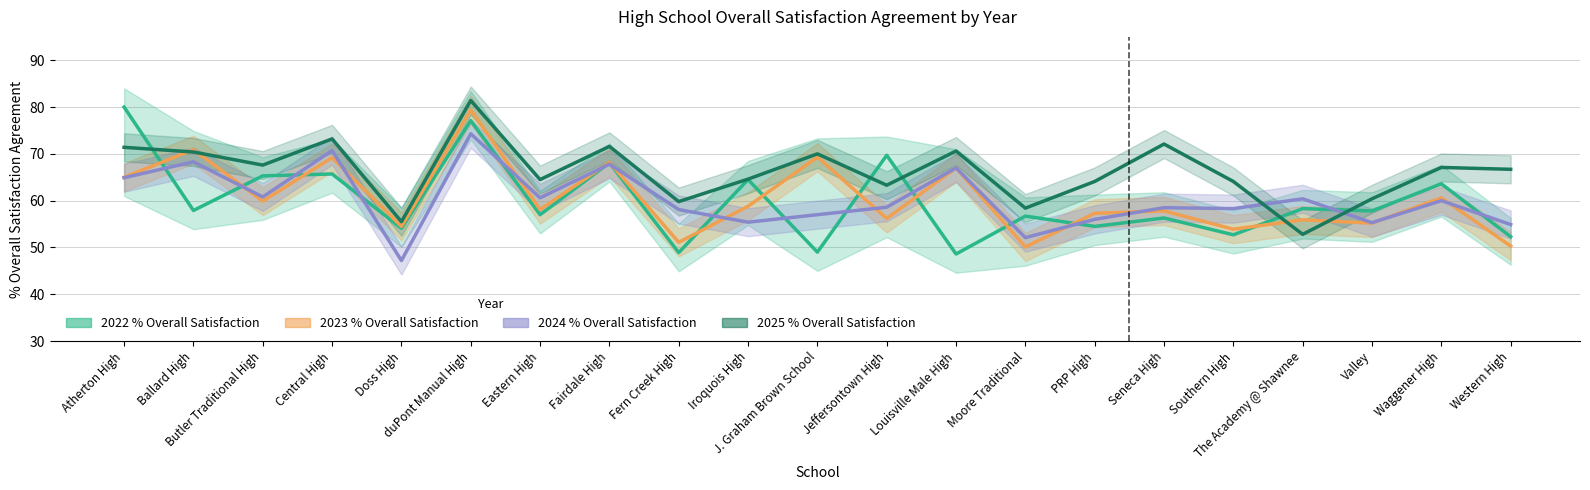

How many lines are shown in the chart?

4